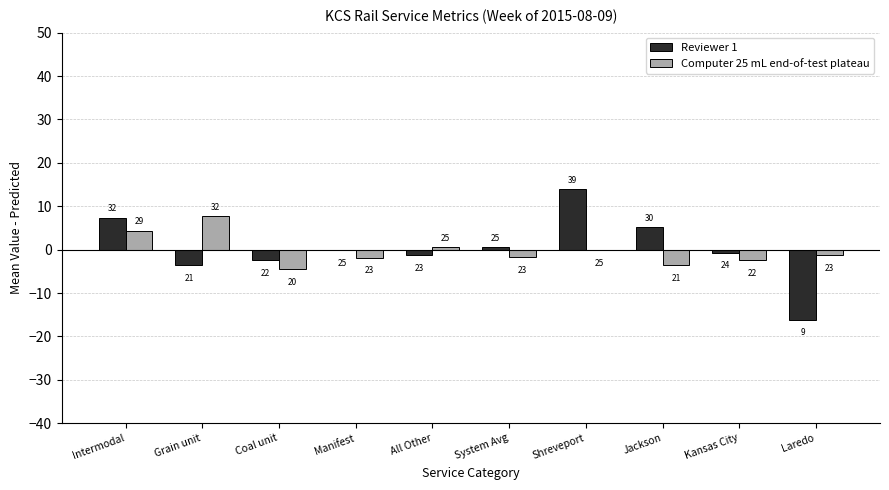

What are all the series names shown in the legend?

Reviewer 1, Computer 25 mL end-of-test plateau